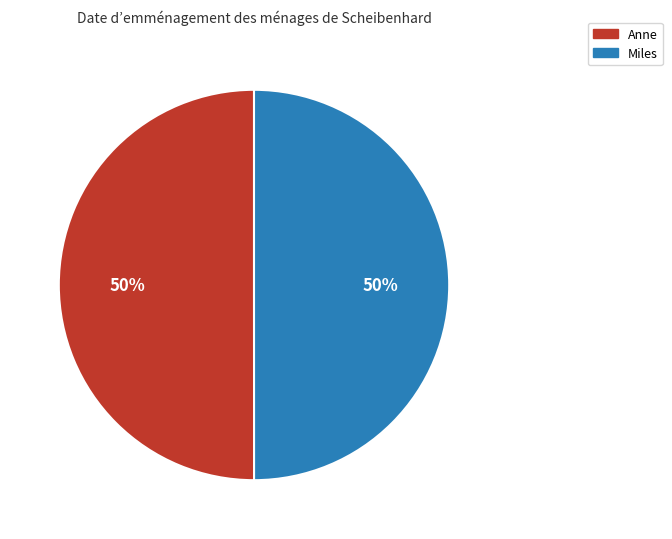

How many slices are in this pie chart?

2